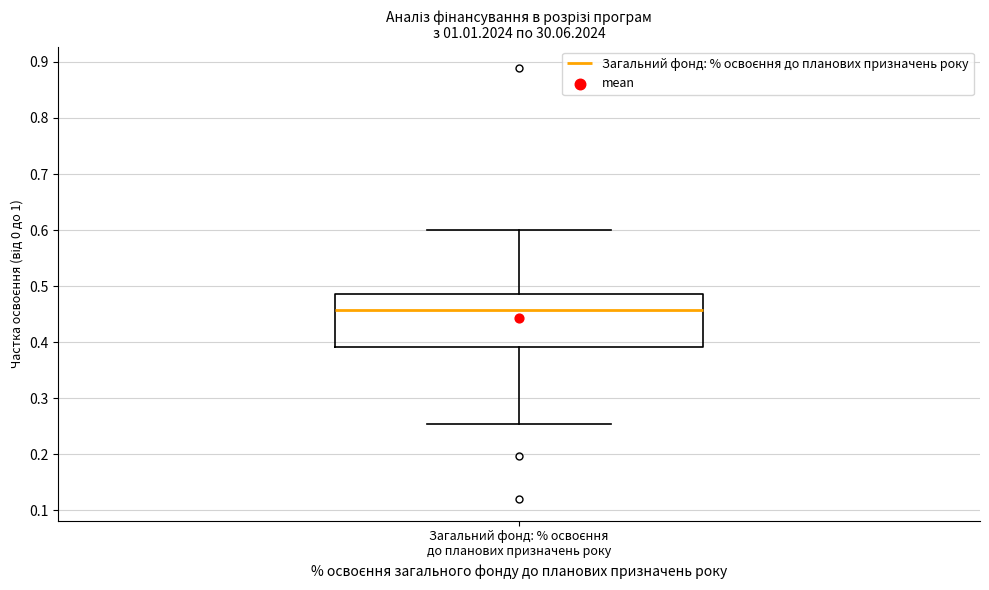

Where does the upper whisker of the box for Загальний фонд: % освоєння до планових призначень року end on the y-axis? The values are not printed on the chart, so give them approximately, as read against the axis.

0.60